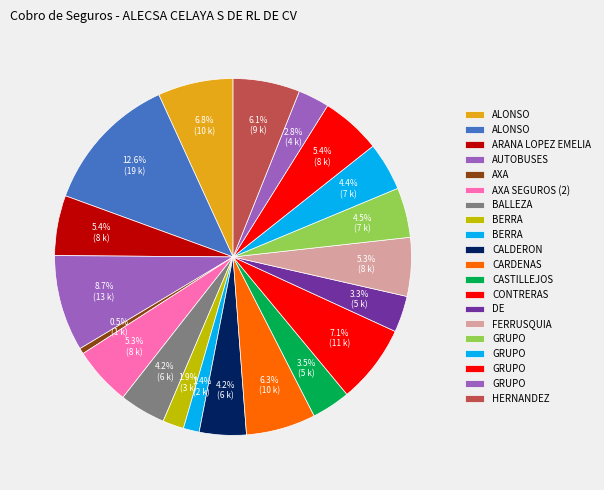

Count the number of slices in the pie.

20